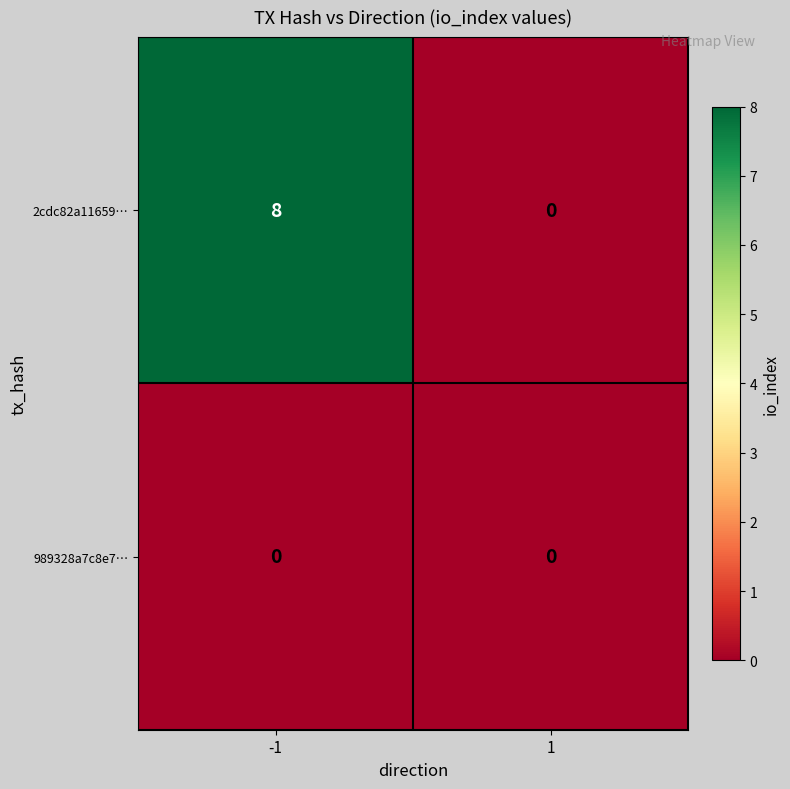

Rank the series by their maximum value, from highest to lowest.

2cdc82a11659…, 989328a7c8e7…